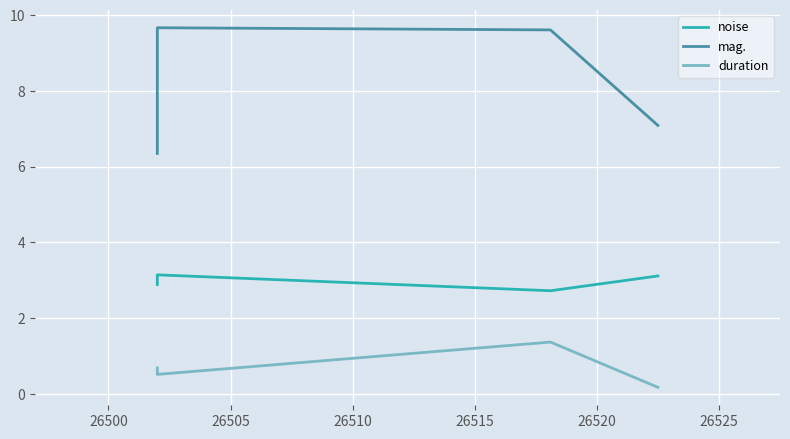

At how many categories does at least one series exceed 3?

4